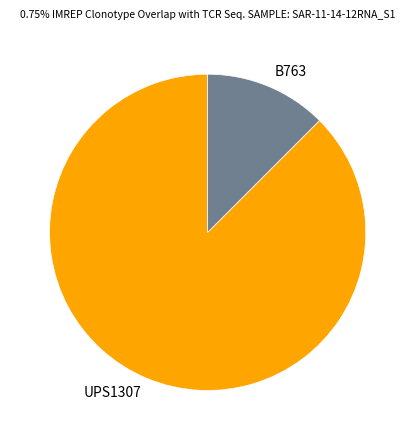

Which category accounts for the majority?

UPS1307